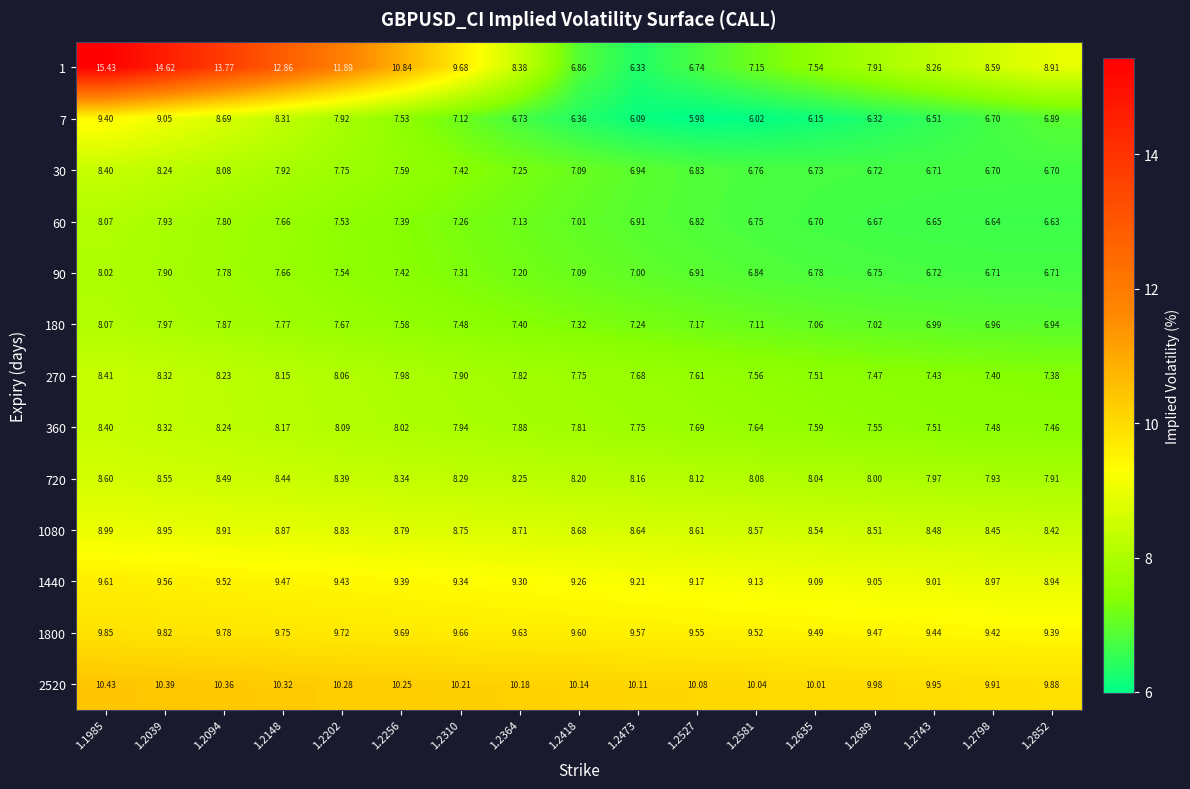

Is the value of 2520 at 1.2689 greater than the value of 90 at 1.1985?

Yes